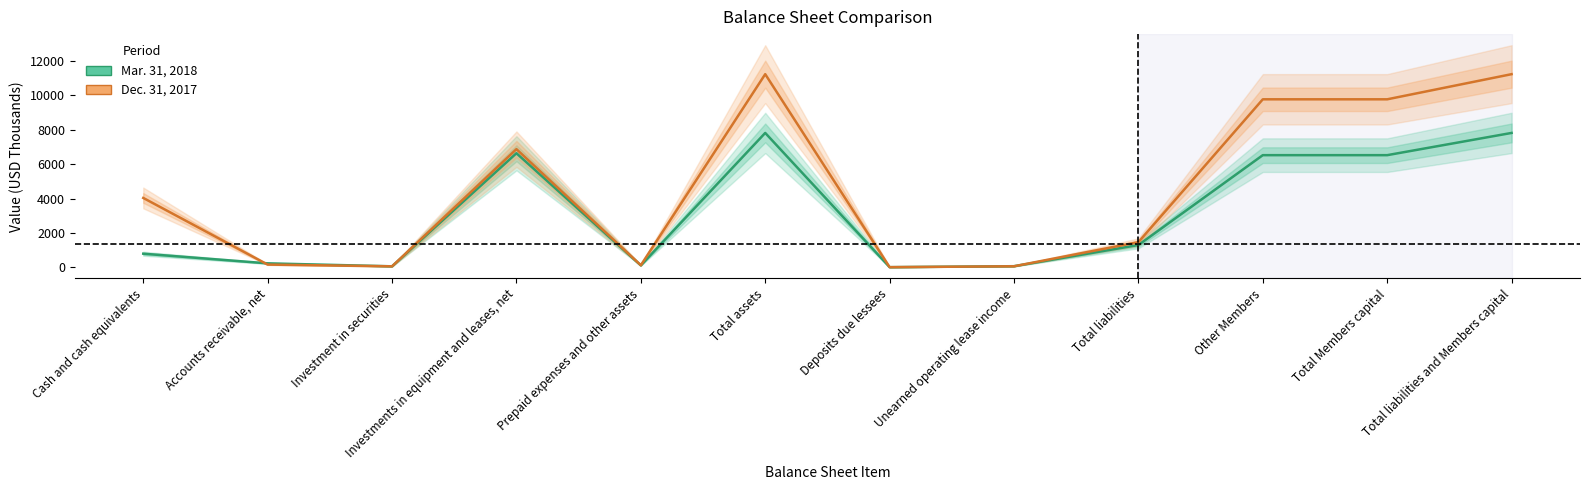

What is the sum of the Mar. 31, 2018 values at Total assets and Investments in equipment and leases, net?

14456